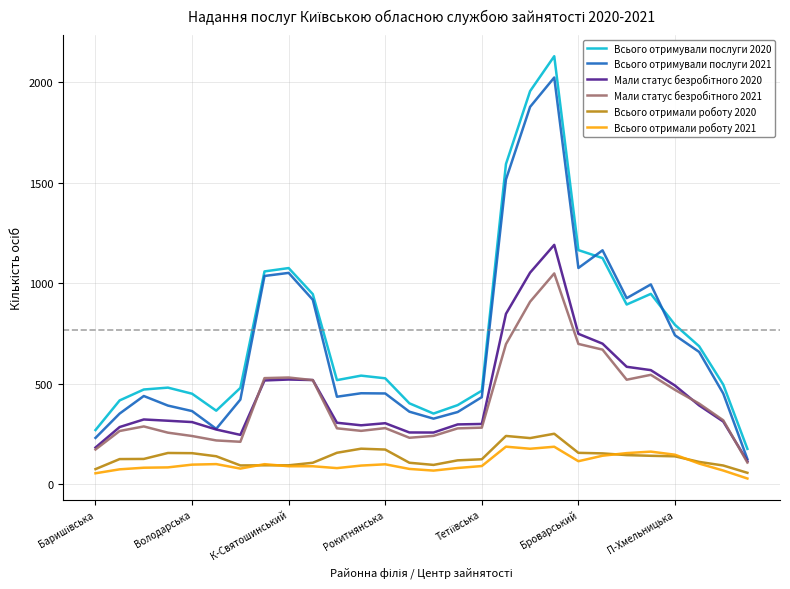

How many lines are shown in the chart?

6